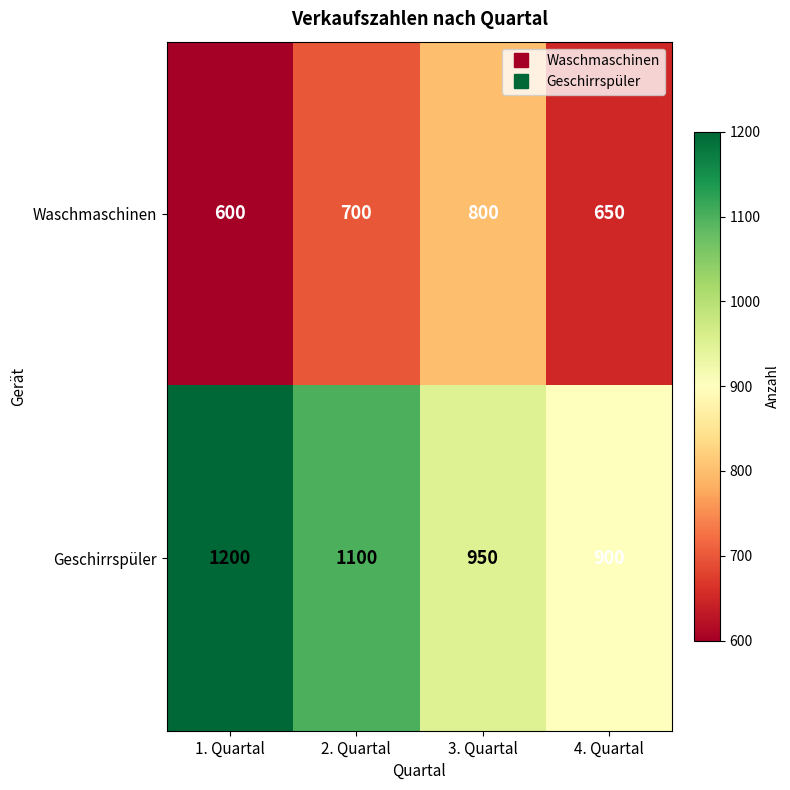

Reading left to right, list all the values displayed in this chart.

Waschmaschinen: 600	700	800	650
Geschirrspüler: 1200	1100	950	900